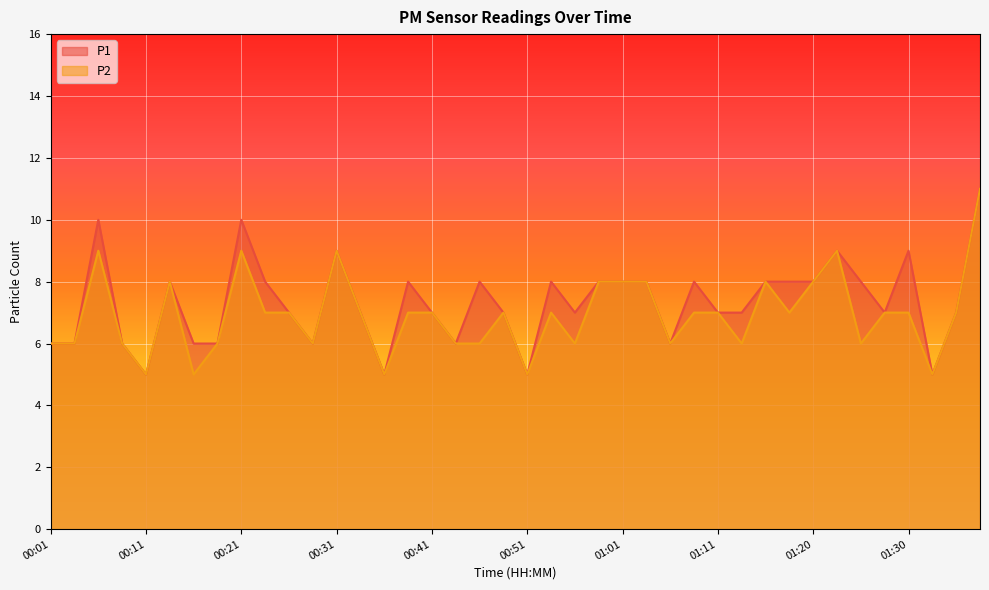

True or false: P1 and P2 intersect in this chart.

False